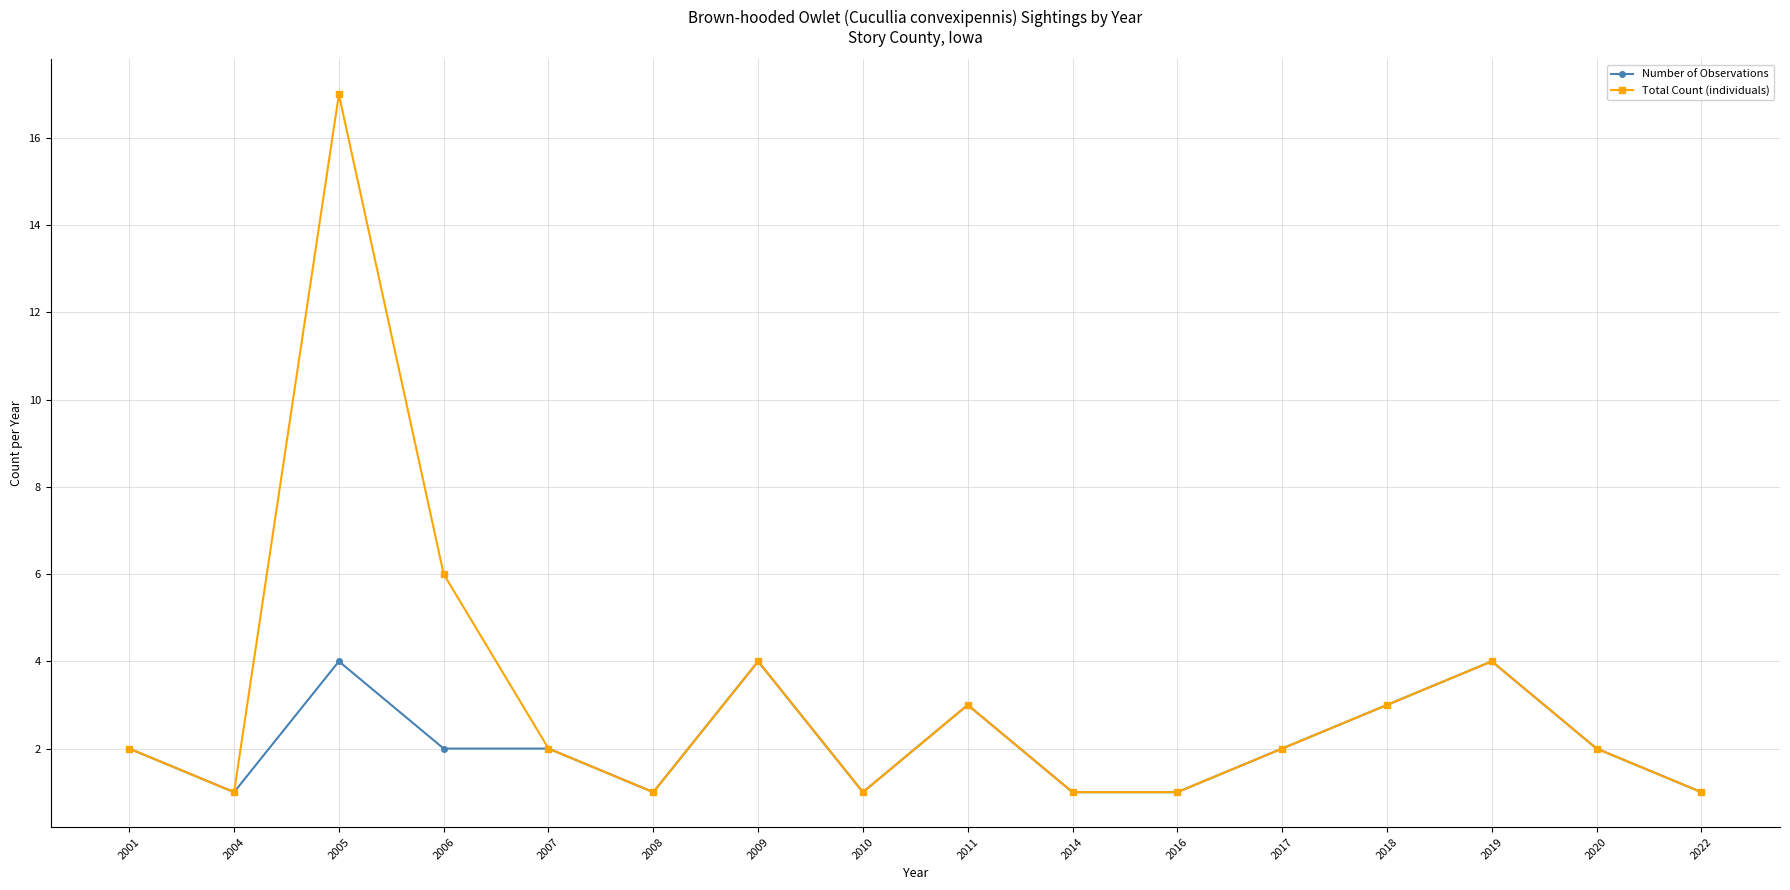

Read the Number of Observations value at 2009.

4